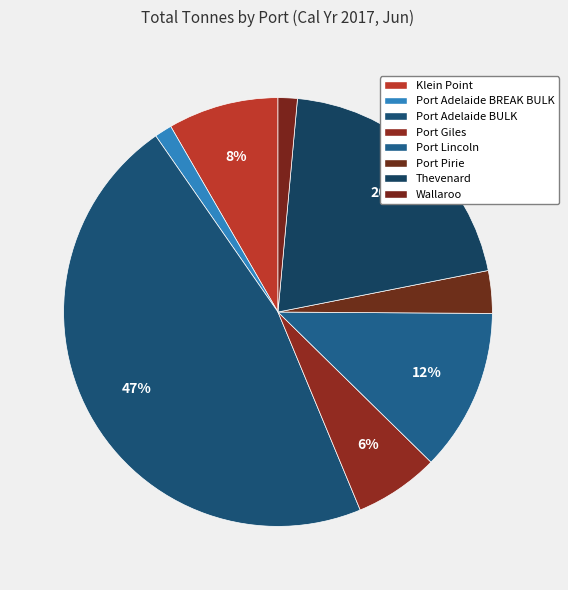

Is there any slice that represents more than half of the pie?

No